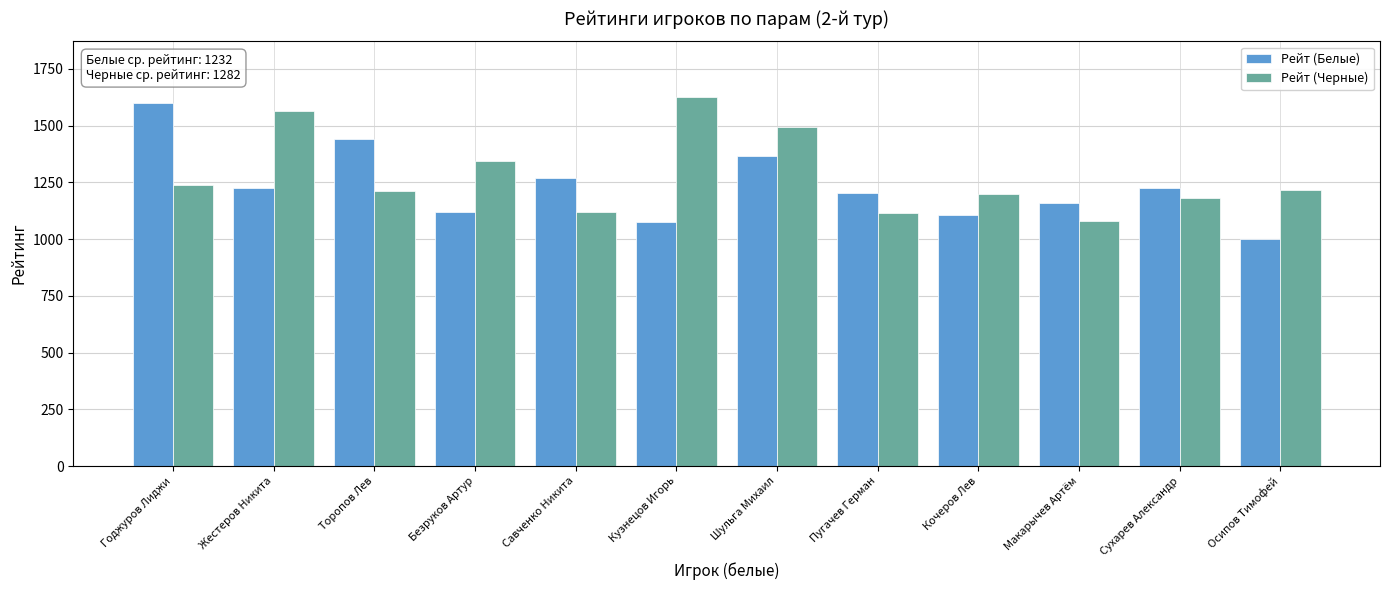

What is the sum of the Рейт (Белые) values at Годжуров Лиджи and Савченко Никита?

2868